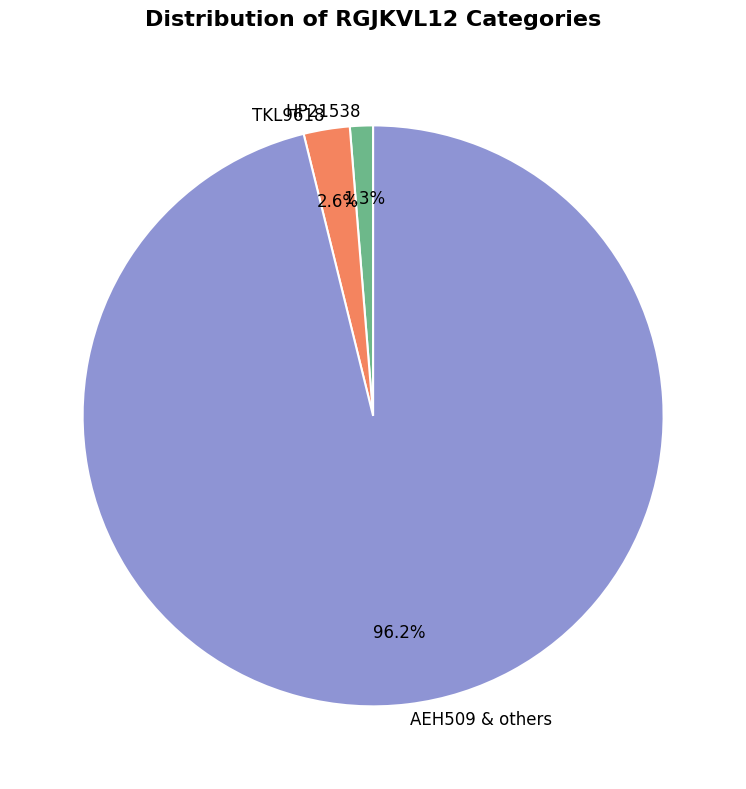

To the nearest percent, what is the difference between the largest and smallest slice percentages?

95%